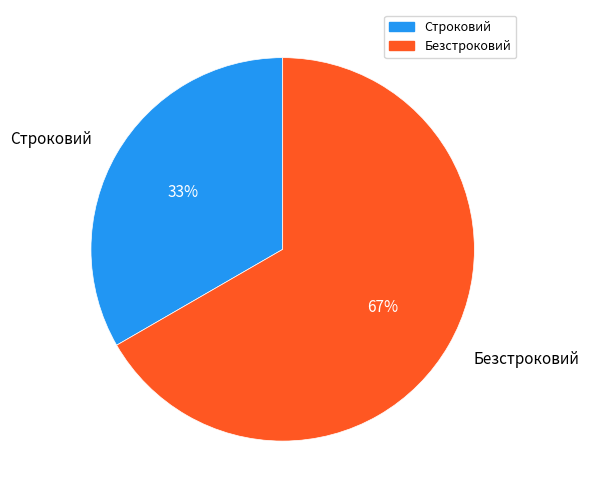

To the nearest percent, what is the combined percentage of Строковий and Безстроковий?

100%